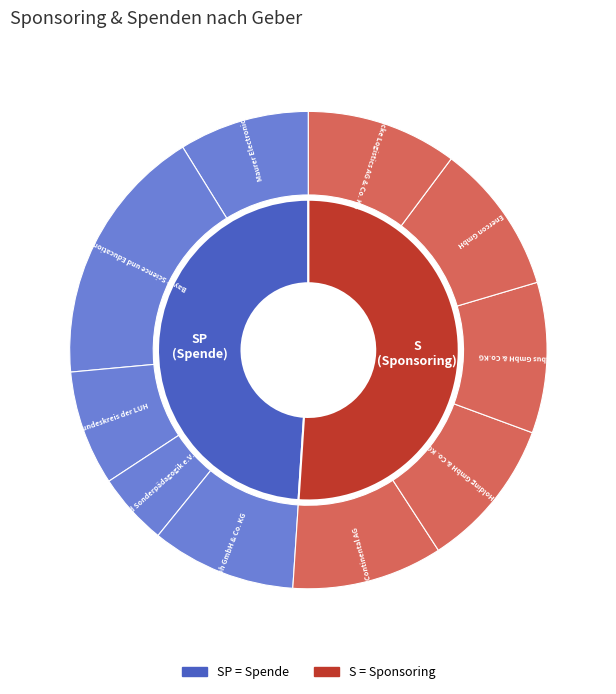

What percentage is NOT represented by Kolbus GmbH & Co.KG?

89.8%